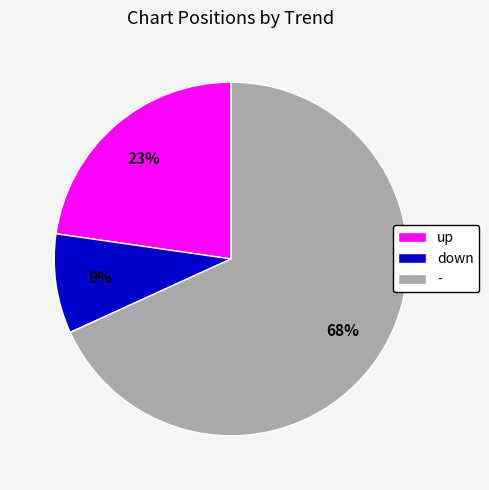

To the nearest percent, what percentage of the pie is down?

9%